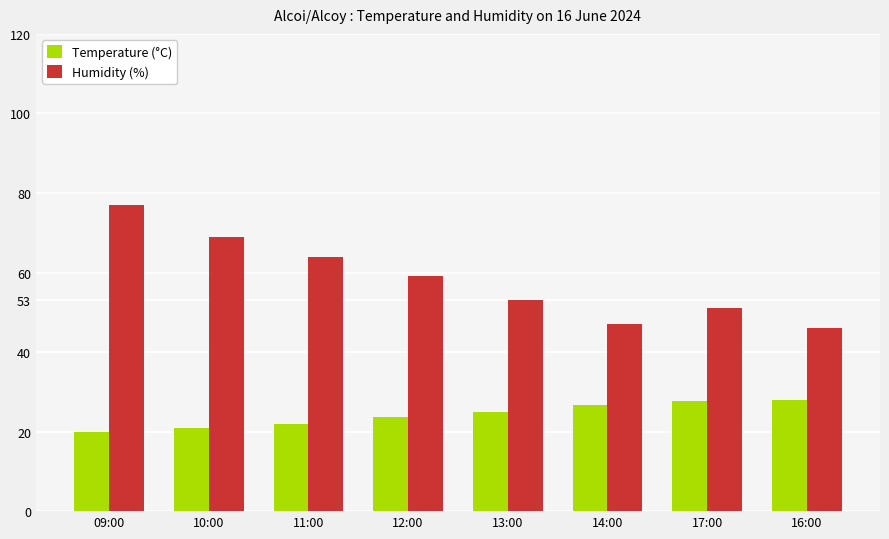

Which label corresponds to the largest value in the chart?

09:00